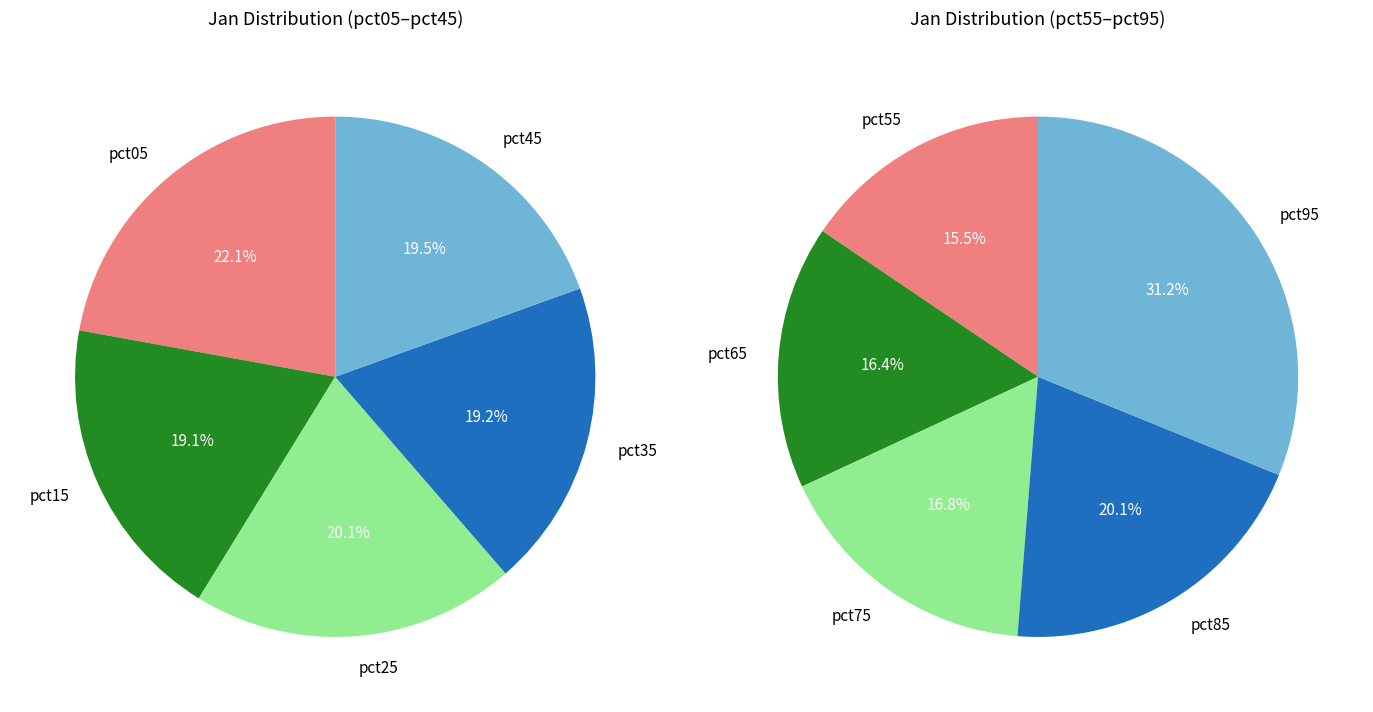

Is there a majority slice in this chart?

No